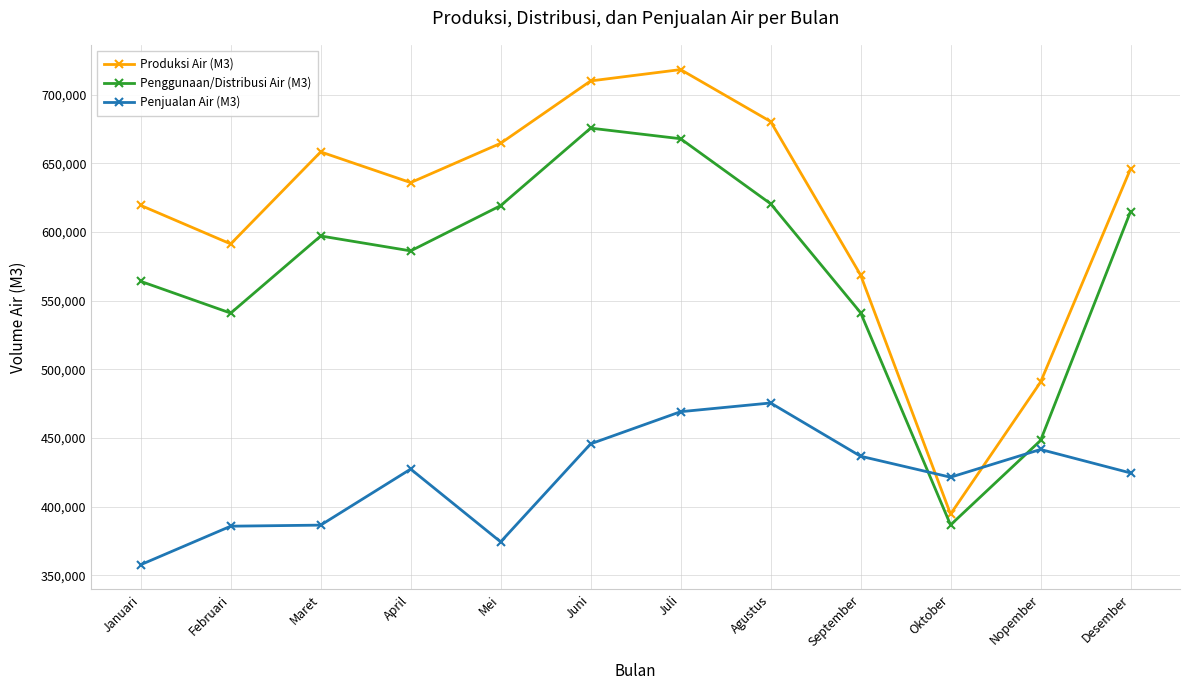

Which series changed the most between Februari and Oktober?

Produksi Air (M3)